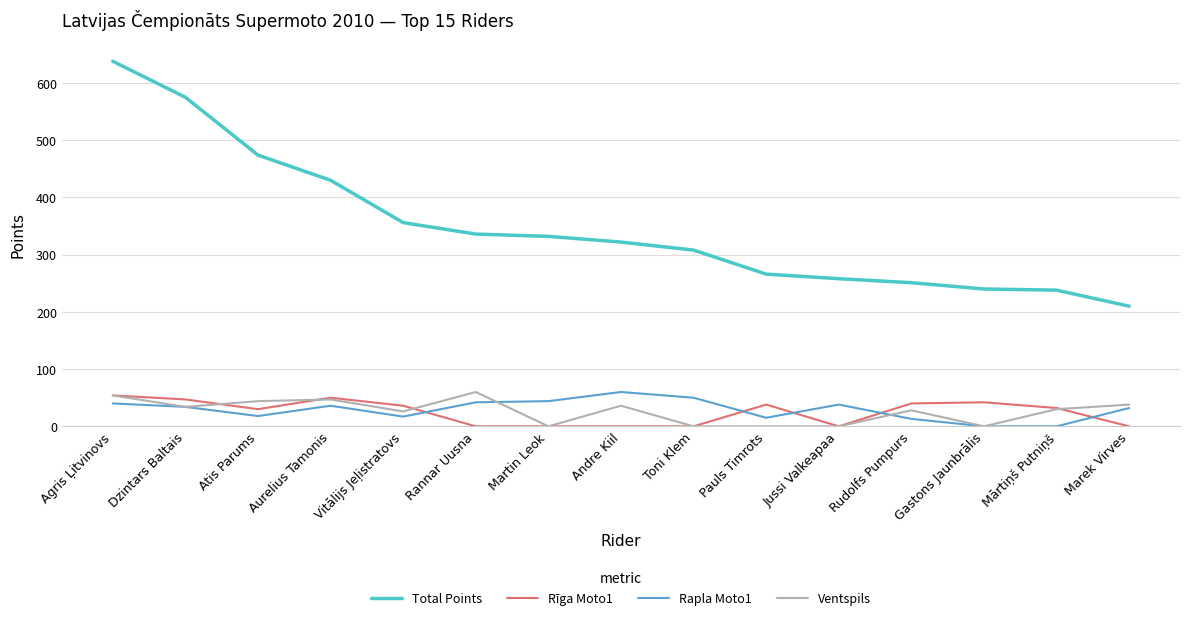

The value of Rīga Moto1 at Rudolfs Pumpurs is 40. True or false?

True